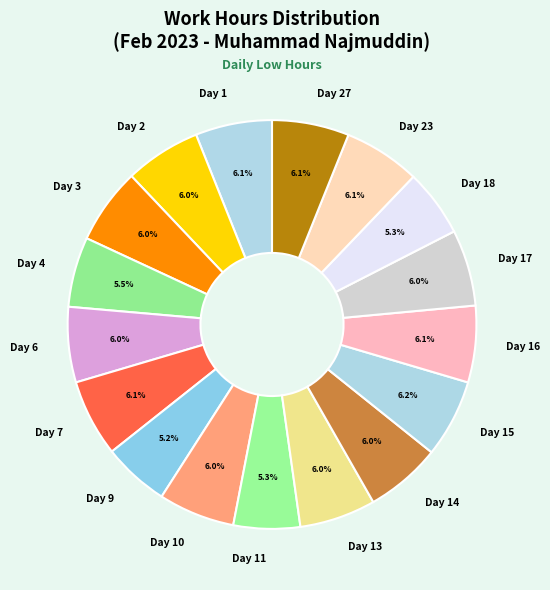

Is there a majority slice in this chart?

No